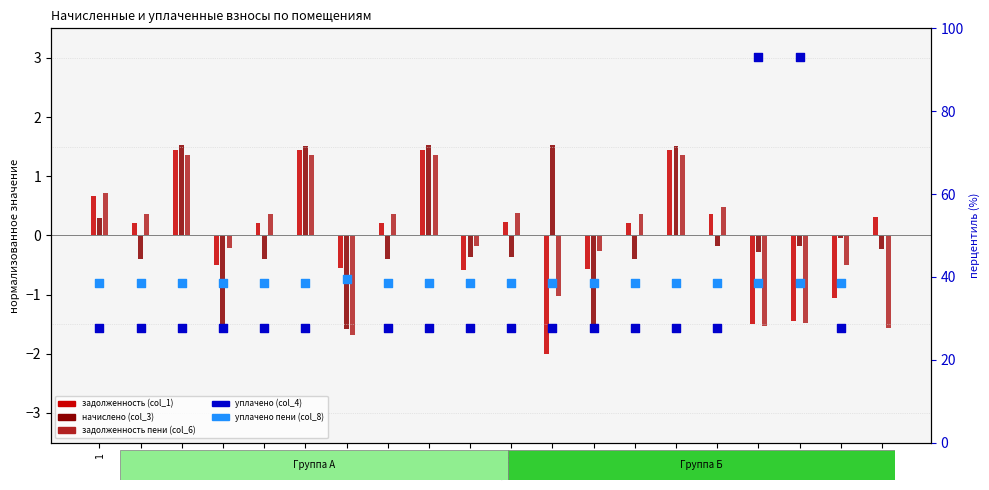

At which category is the sum across all series the highest?

20